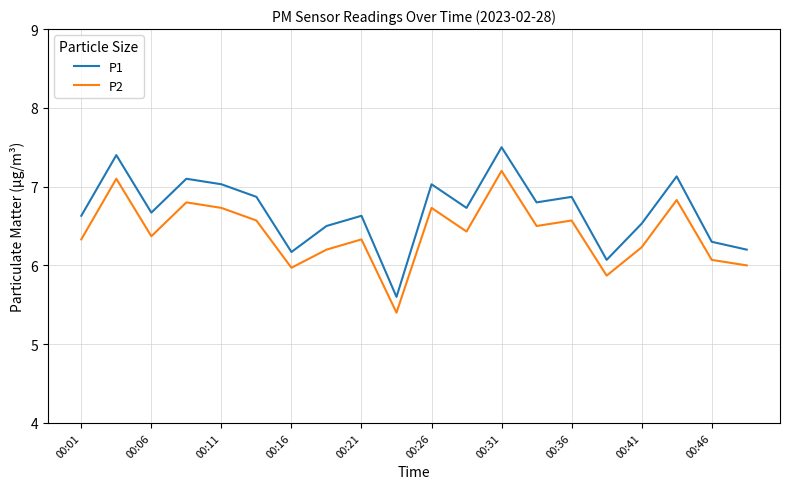

What is the difference between the maximum and minimum values in the P1 series?

1.9